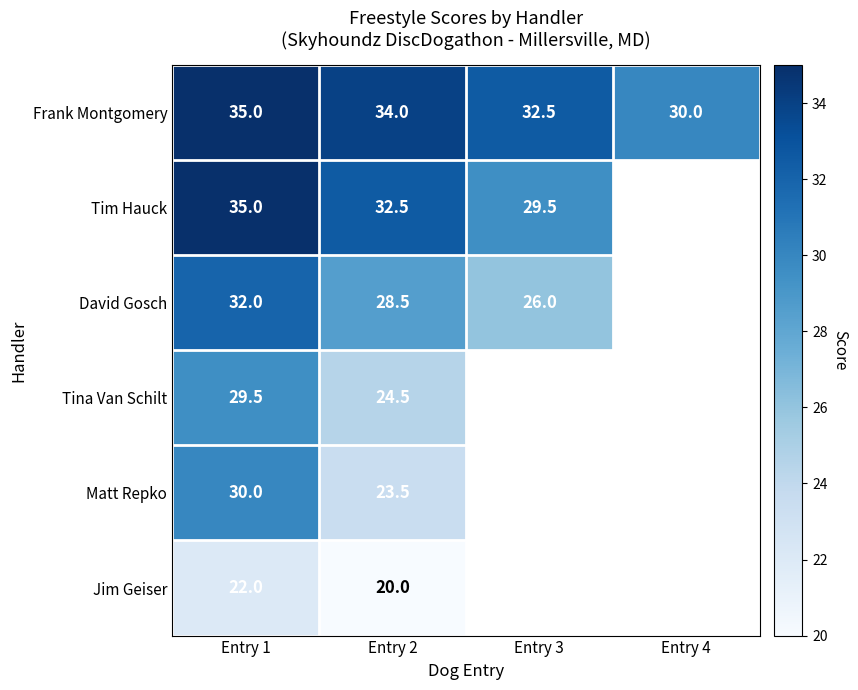

At which category does the chart reach its minimum across all series?

Entry 2